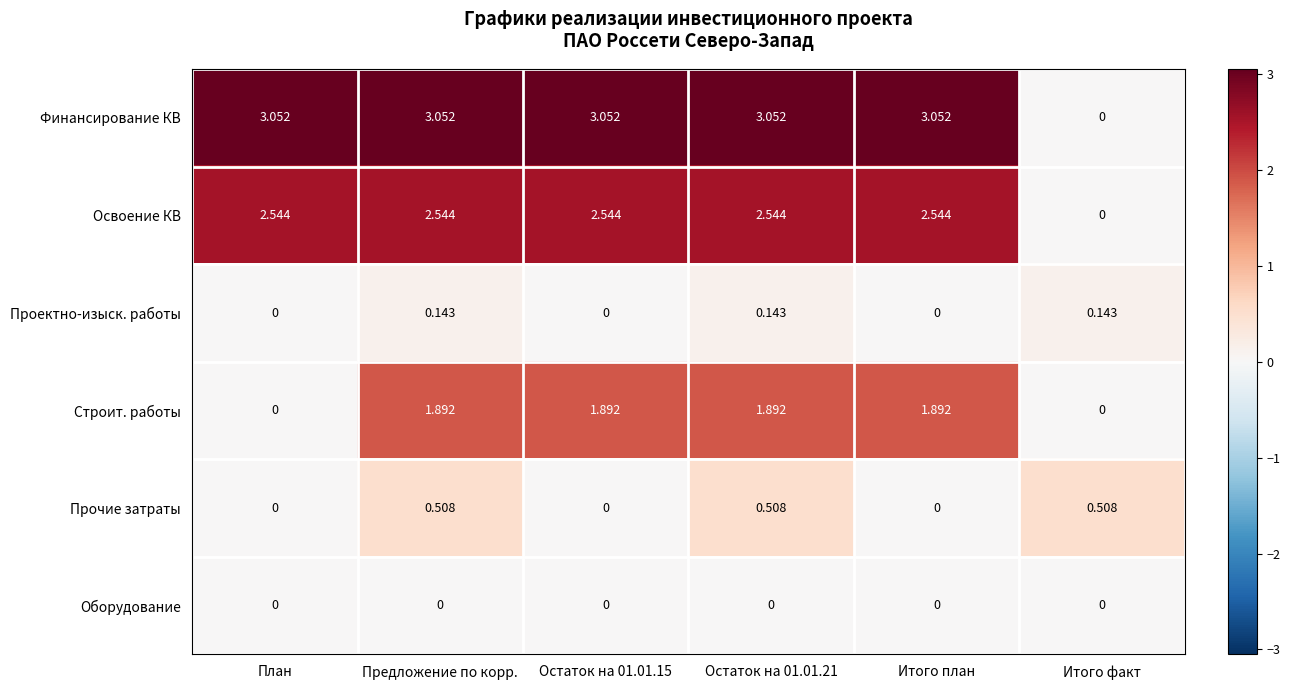

Between Остаток на 01.01.15 and Итого факт, which series saw the biggest shift?

Финансирование КВ